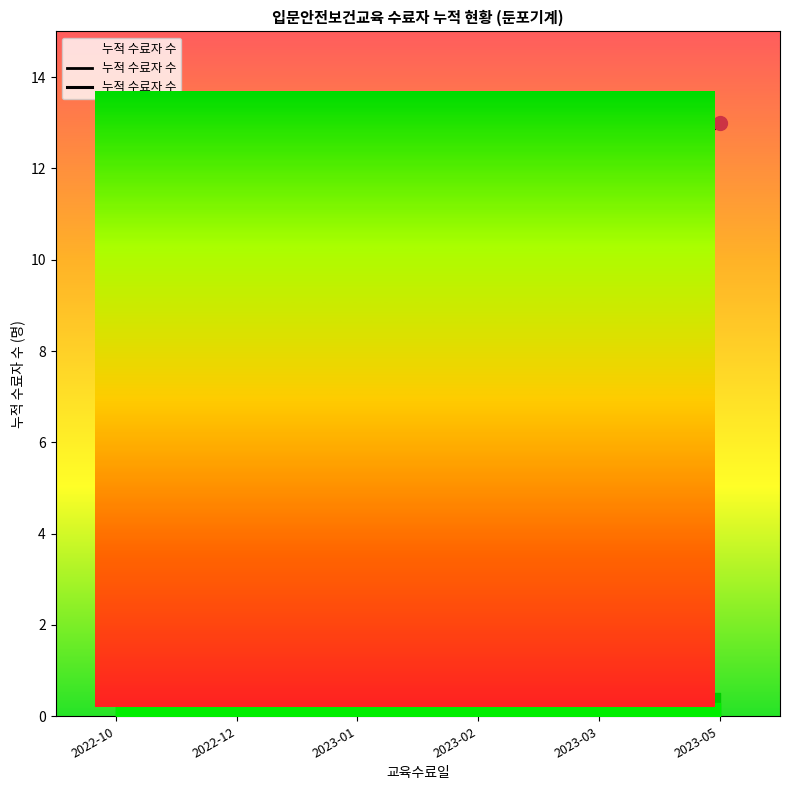

Reading left to right, what are all the values shown in this chart?

1	2	3	4	5	6	7	8	9	10	11	12	13